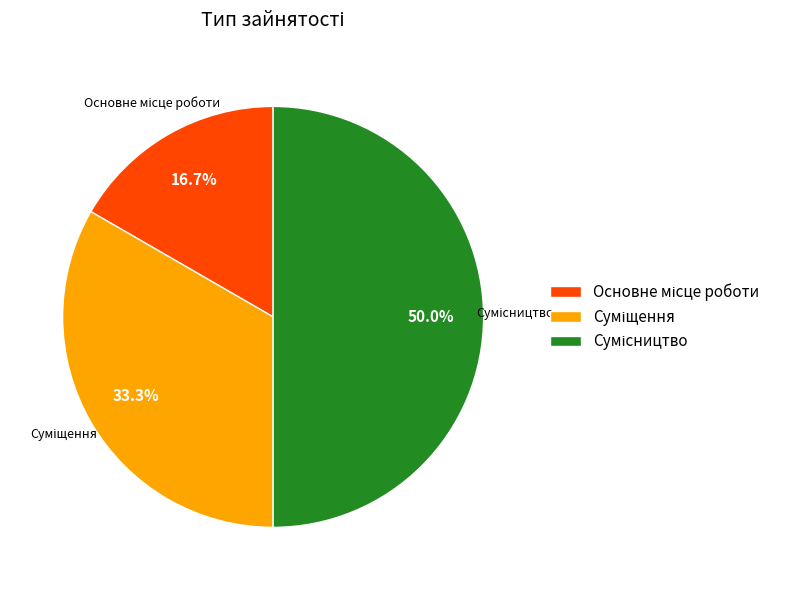

What is the total percentage of Основне місце роботи and Сумісництво?

66.7%